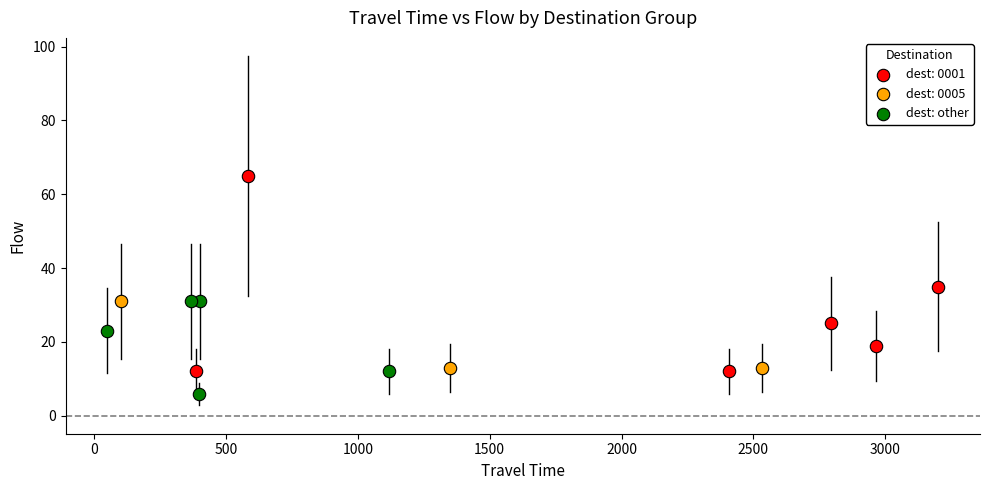

Which series contains the highest Y value?

dest: 0001